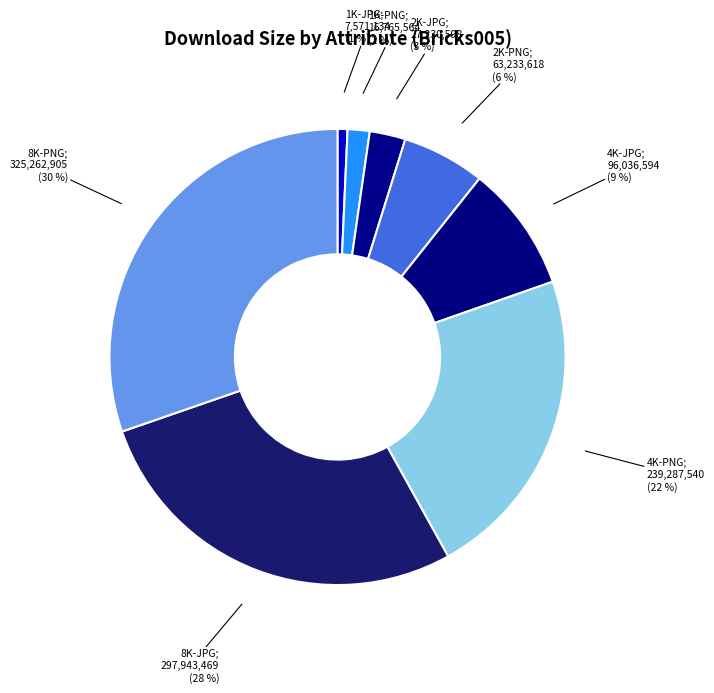

To the nearest percent, what is the average slice percentage?

12%